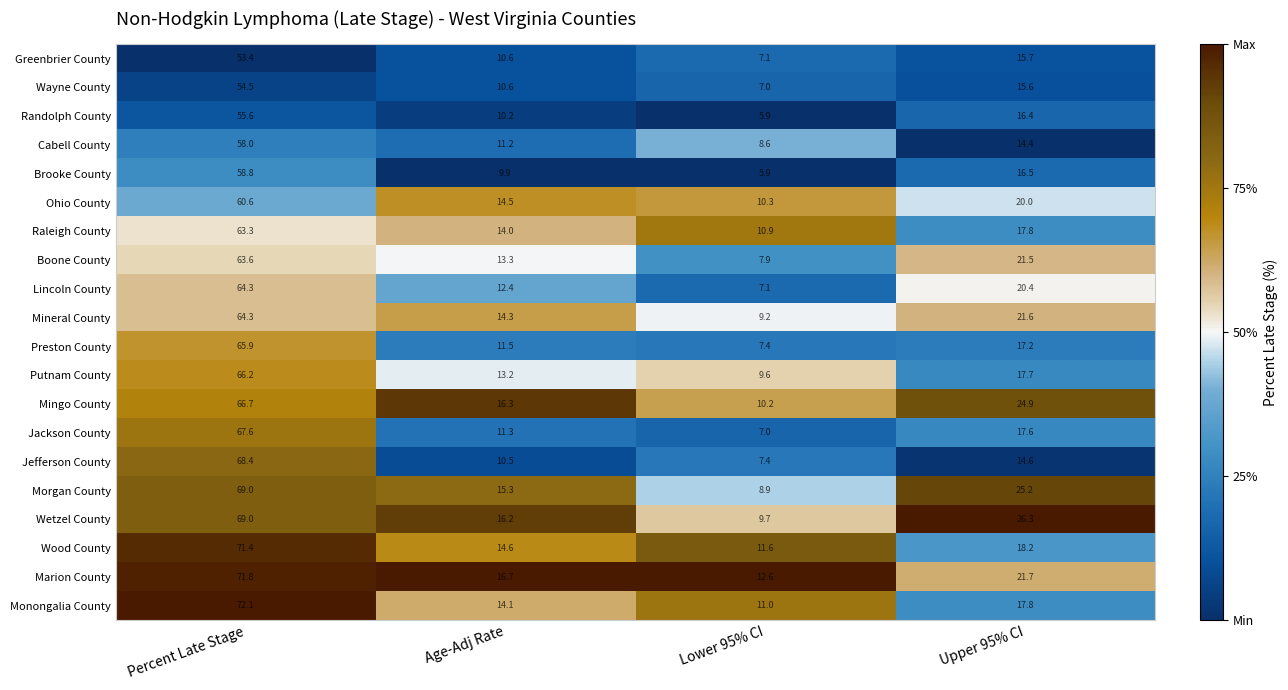

What is the difference between the maximum and minimum values in the Greenbrier County series?

46.3